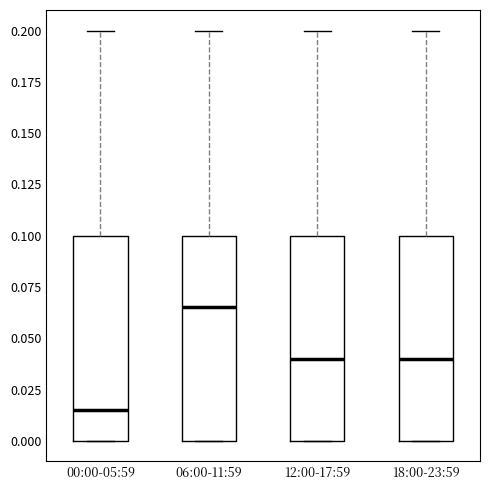

Which box's median line is the highest?

06:00-11:59